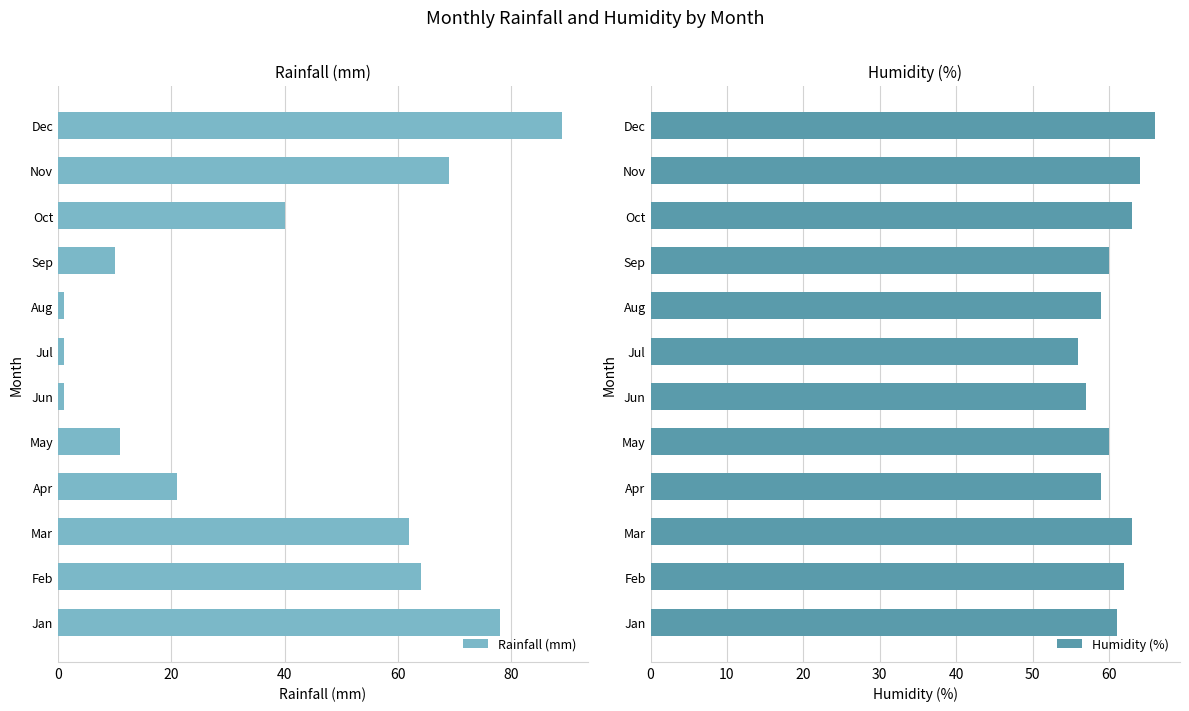

List the series in order of their overall mean, lowest first.

Rainfall (mm), Humidity (%)